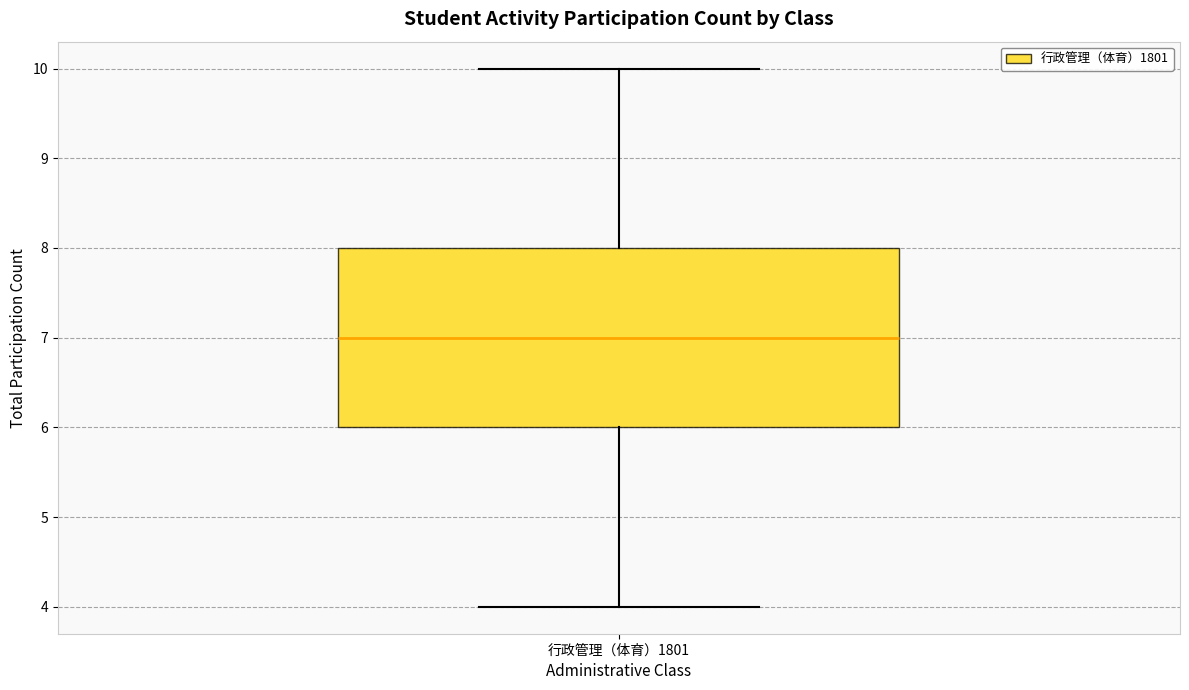

Where does the median line of the box for 行政管理（体育）1801 sit on the y-axis? The values are not printed on the chart, so give them approximately, as read against the axis.

7